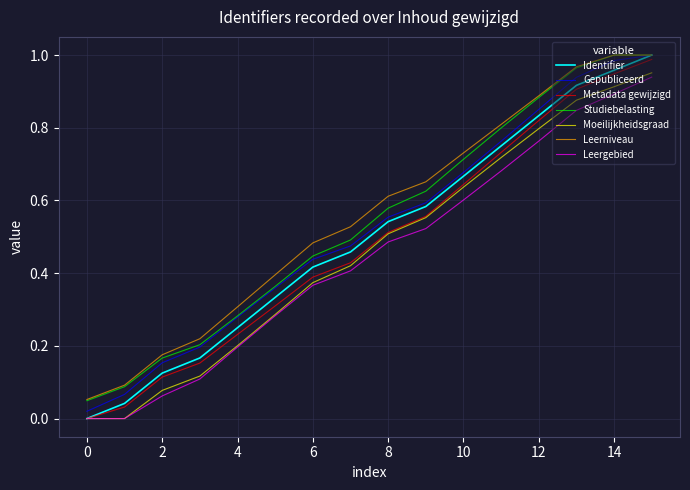

True or false: Leergebied and Leerniveau intersect in this chart.

False